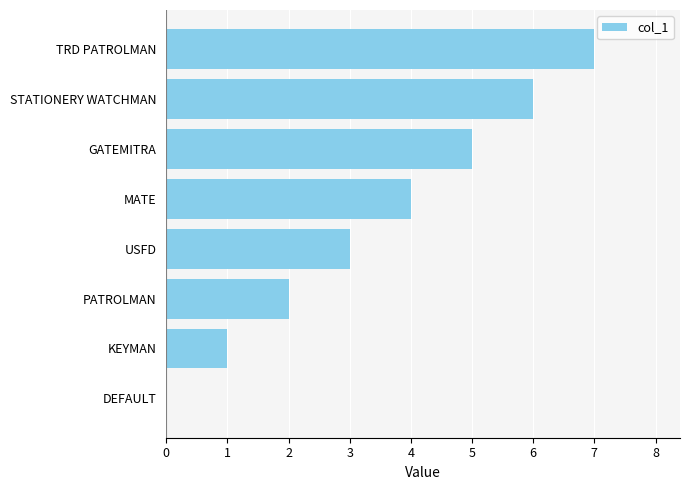

Are the bars horizontal?

Yes